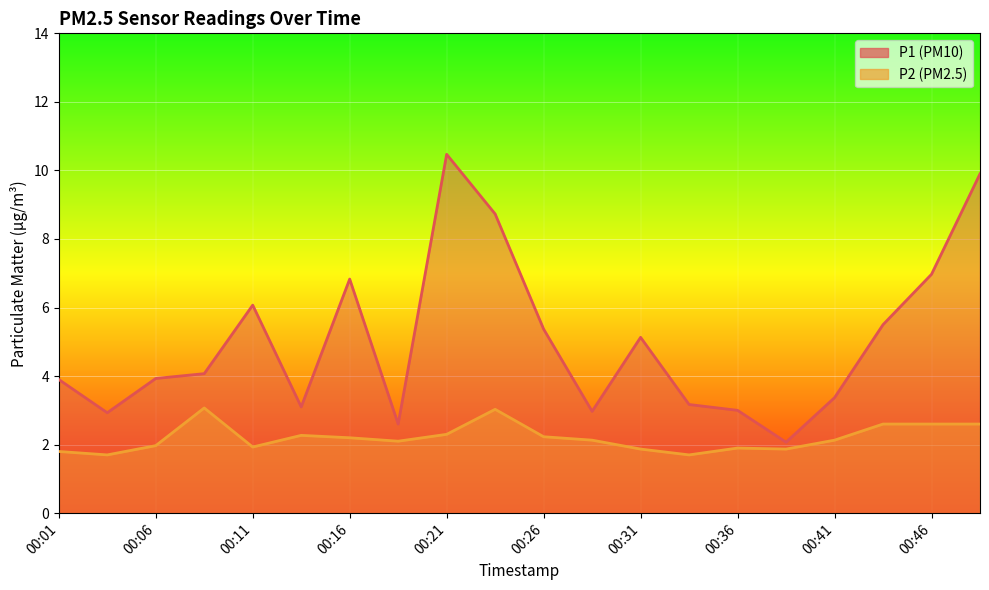

What is the average value of the P1 series?

5.0